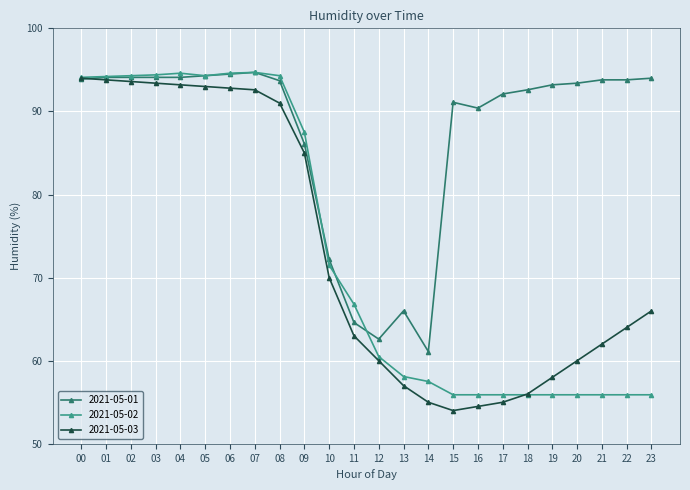

What is the value of the 2021-05-03 point at the 4th from the left?

93.4